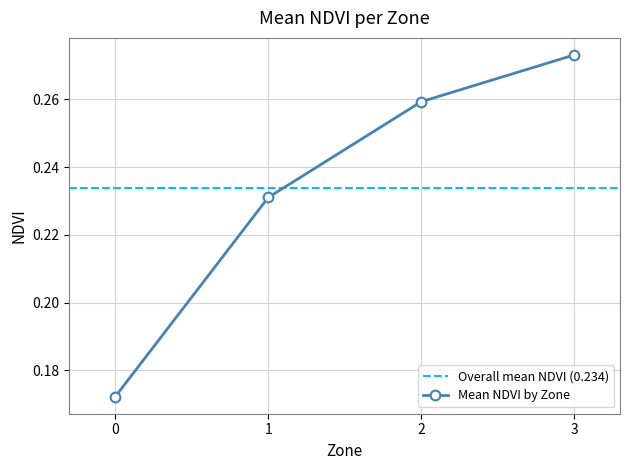

Read the value at 2.

0.3